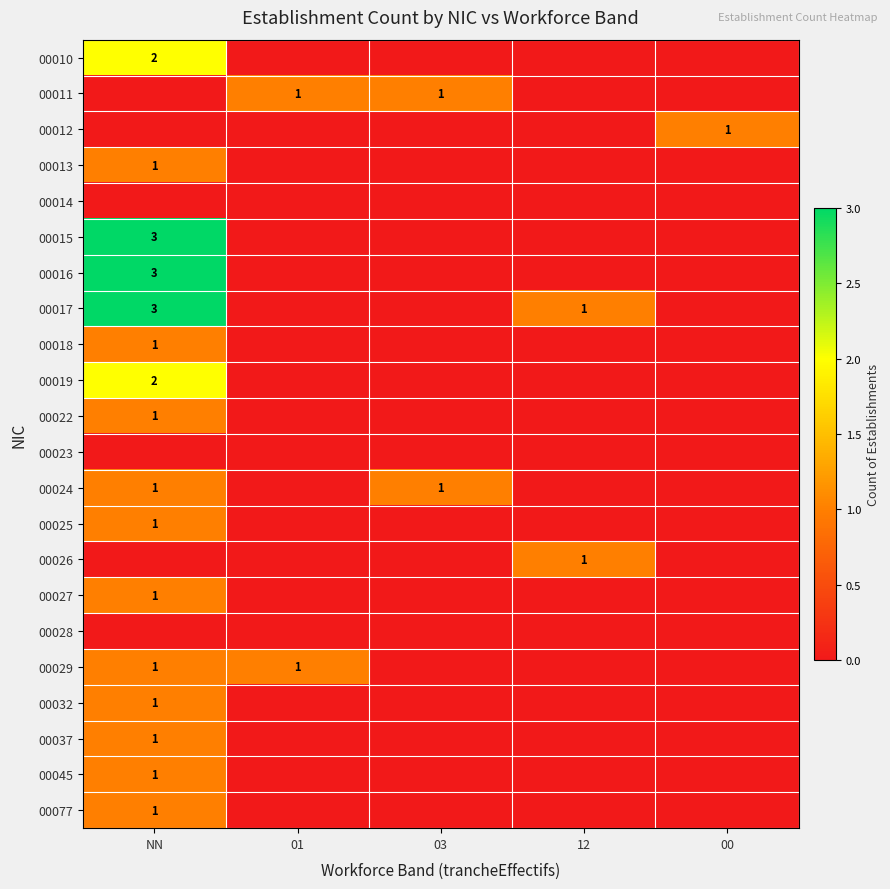

At 03, list the series in order from smallest to largest.

00010, 00012, 00013, 00014, 00015, 00016, 00017, 00018, 00019, 00022, 00023, 00025, 00026, 00027, 00028, 00029, 00032, 00037, 00045, 00077, 00011, 00024